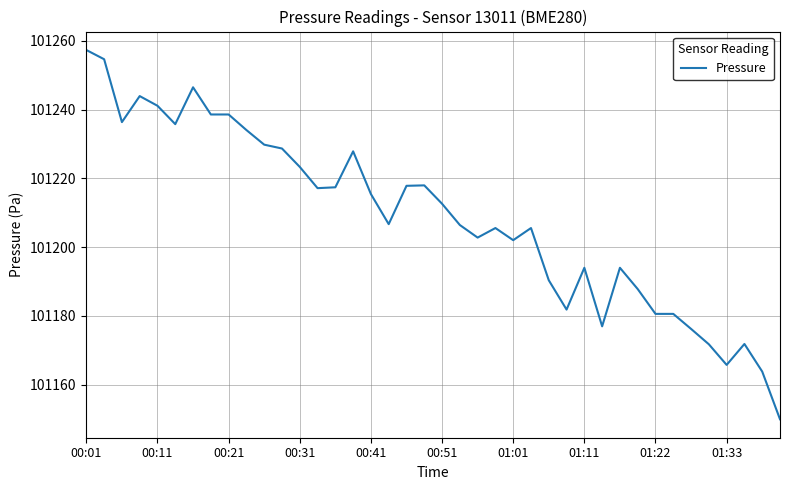

What is the difference between the maximum and minimum values?

107.4